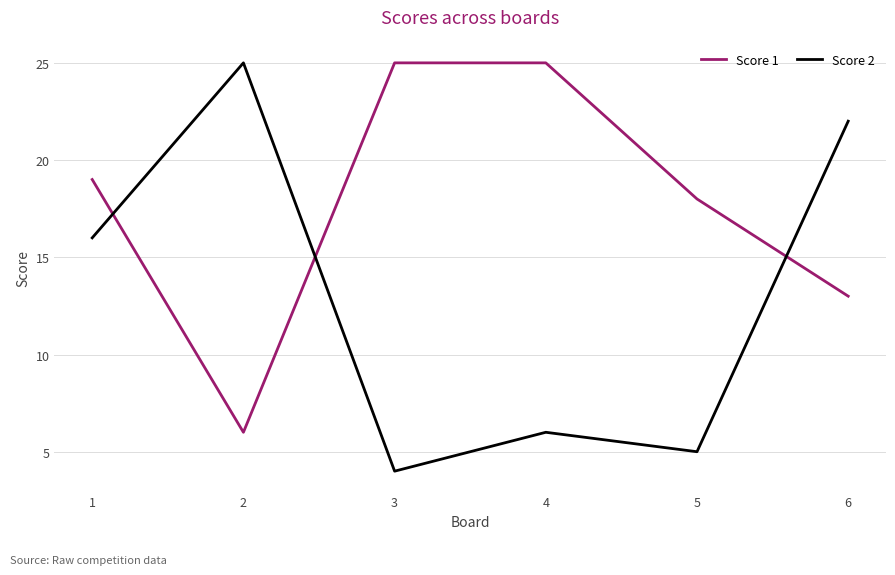

What is the sum of the Score 2 values at 5 and 2?

30